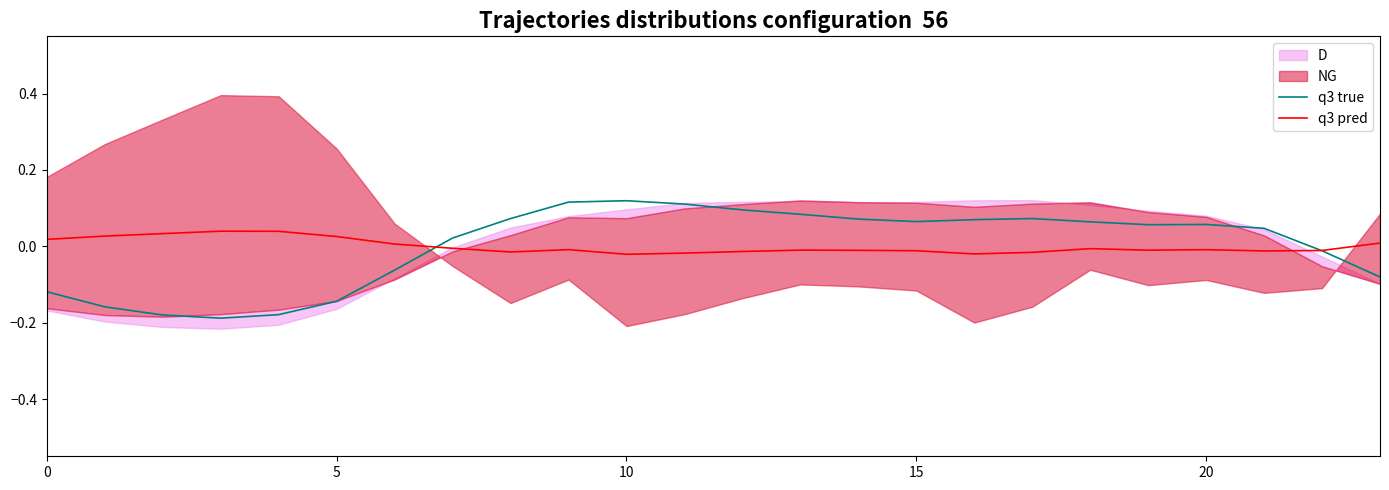

What is the spread (max minus min) of values at 8?

0.1